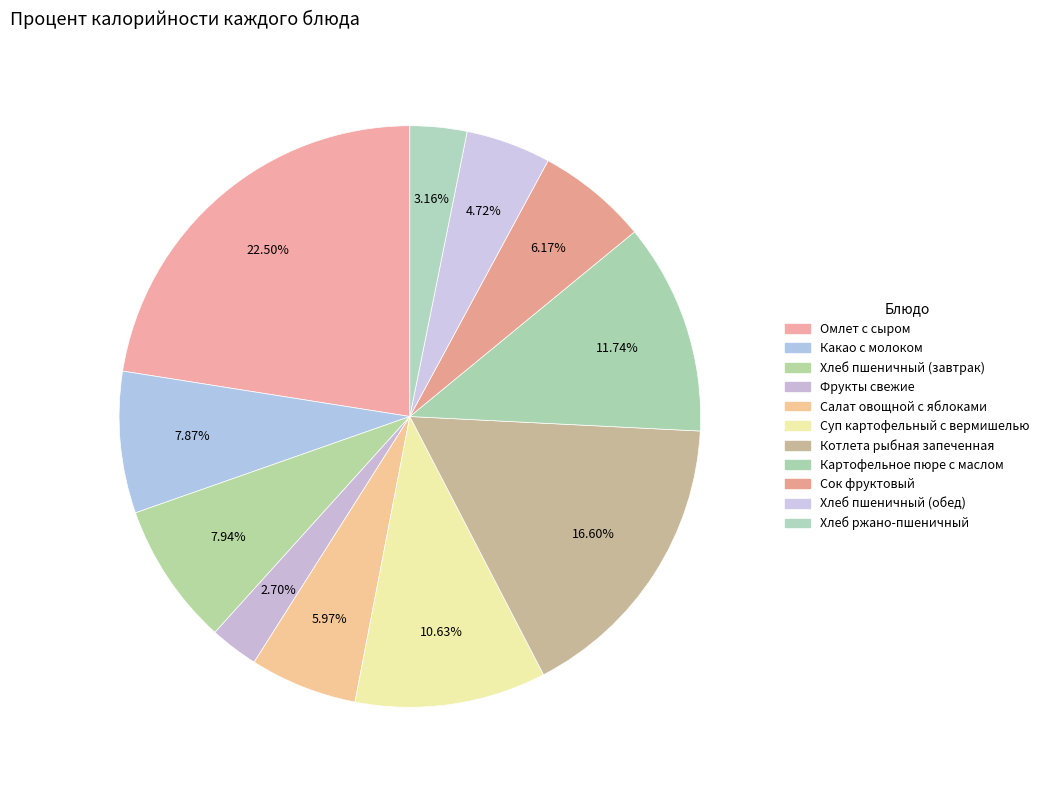

How many slices are in this pie chart?

11